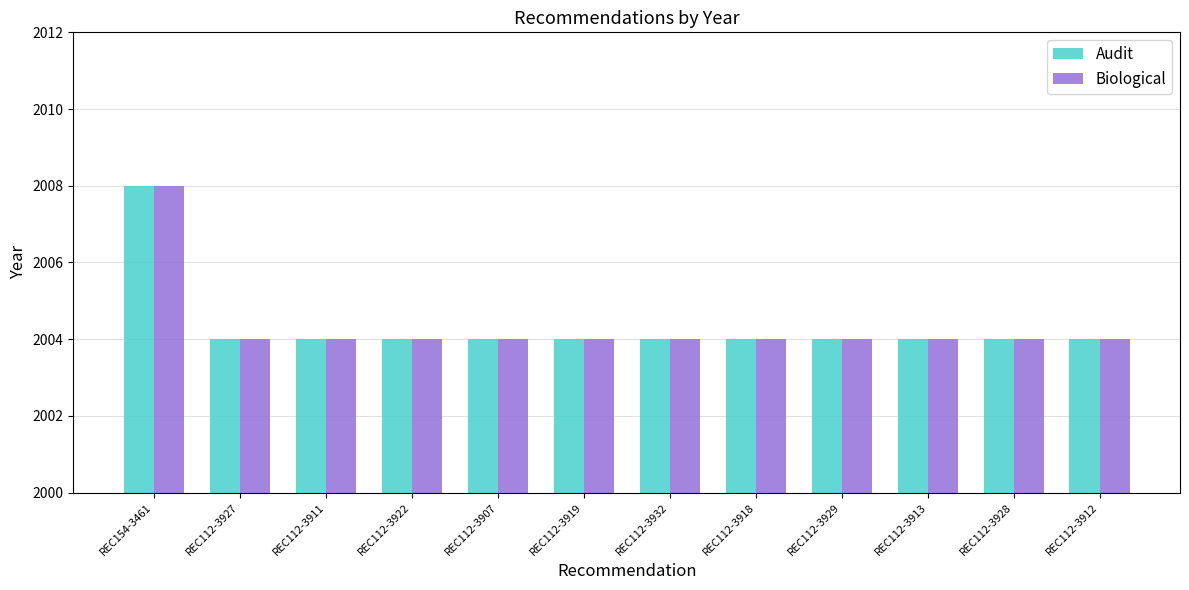

What are all the series names shown in the legend?

Audit, Biological